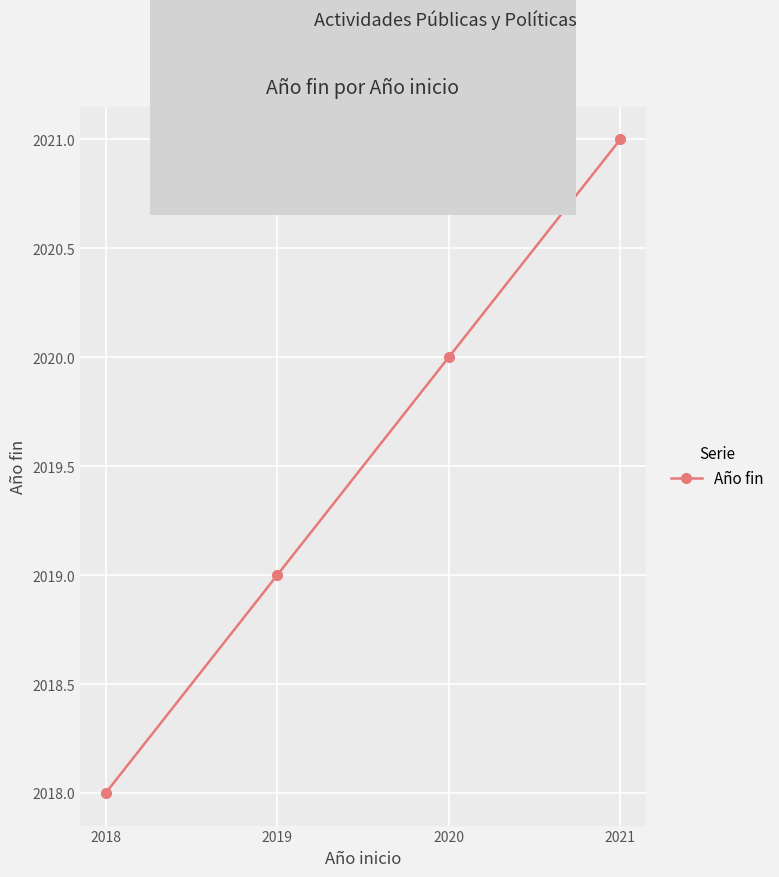

What is the change in value from 2018 to 2021?

+3